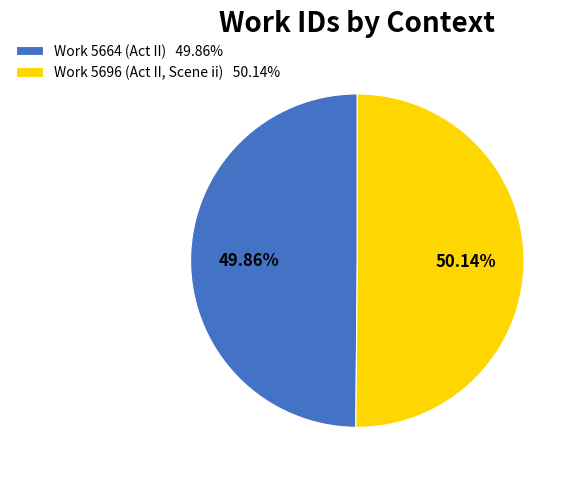

Is the sum of Work 5664 (Act II) and Work 5696 (Act II, Scene ii) greater than half?

Yes